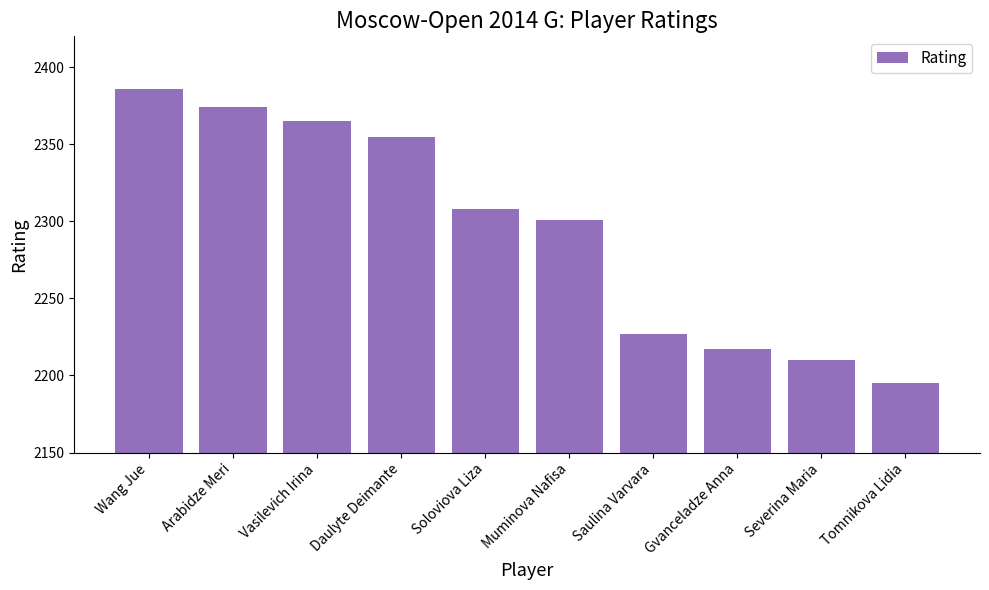

Rank the categories by value from lowest to highest.

Tomnikova Lidia, Severina Maria, Gvanceladze Anna, Saulina Varvara, Muminova Nafisa, Soloviova Liza, Daulyte Deimante, Vasilevich Irina, Arabidze Meri, Wang Jue